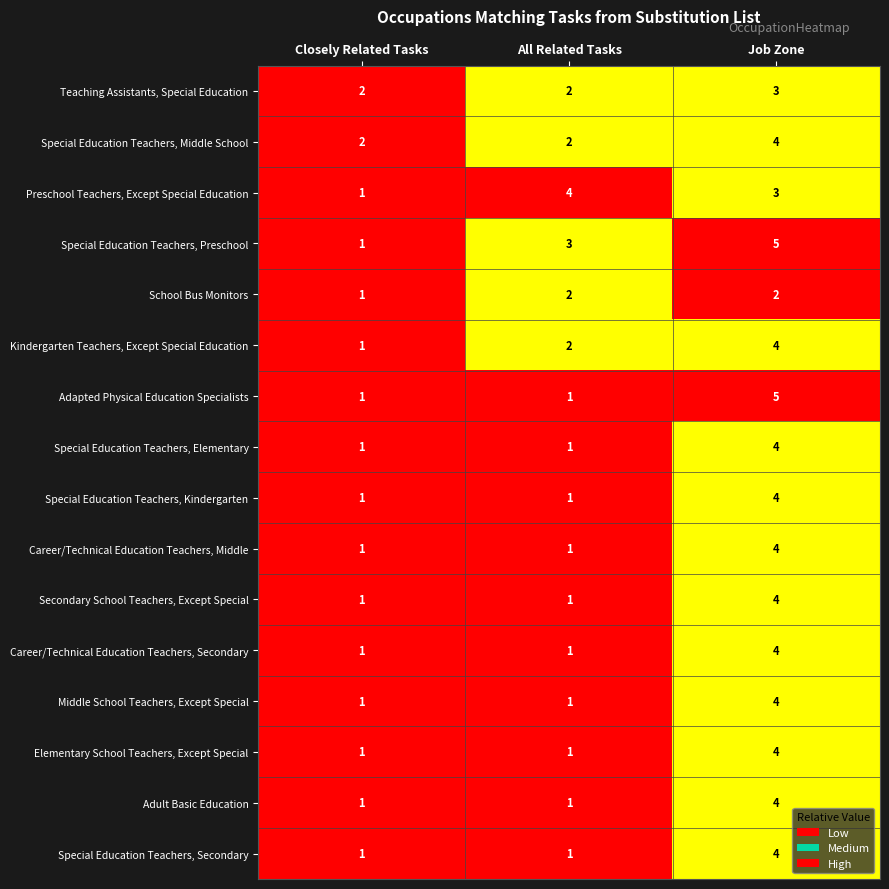

True or false: School Bus Monitors has a value of 2 at Closely Related Tasks.

False